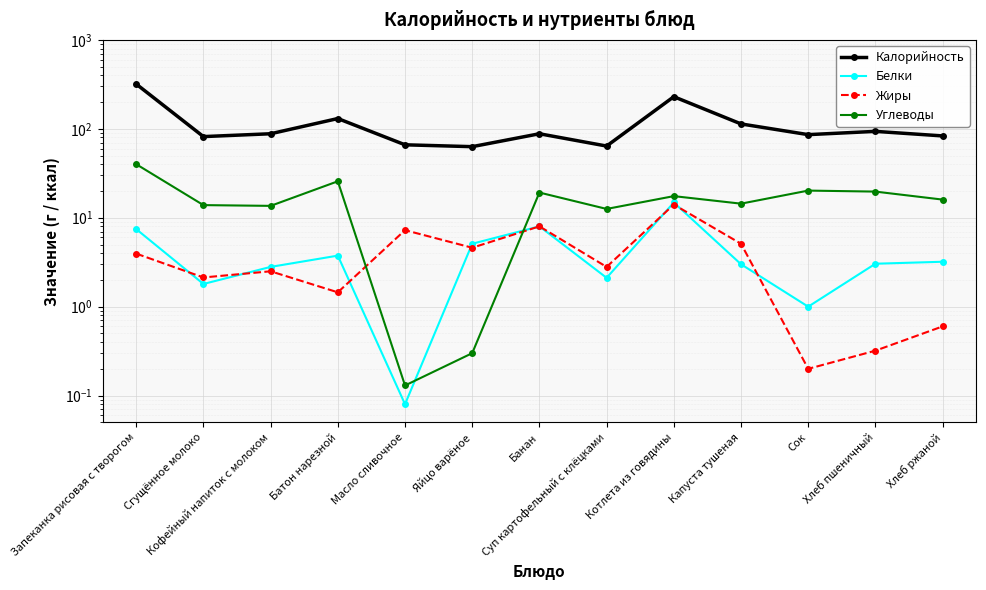

At how many categories does at least one series exceed 160?

2